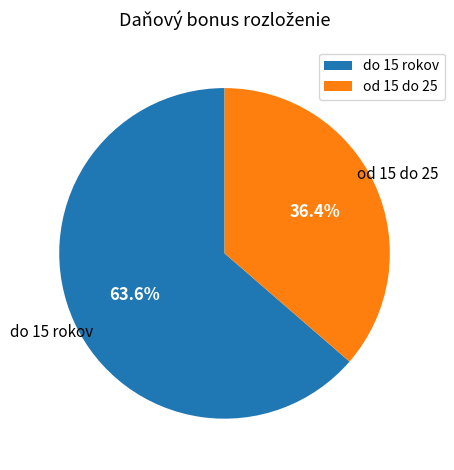

Rank the categories by value from highest to lowest.

do 15 rokov, od 15 do 25